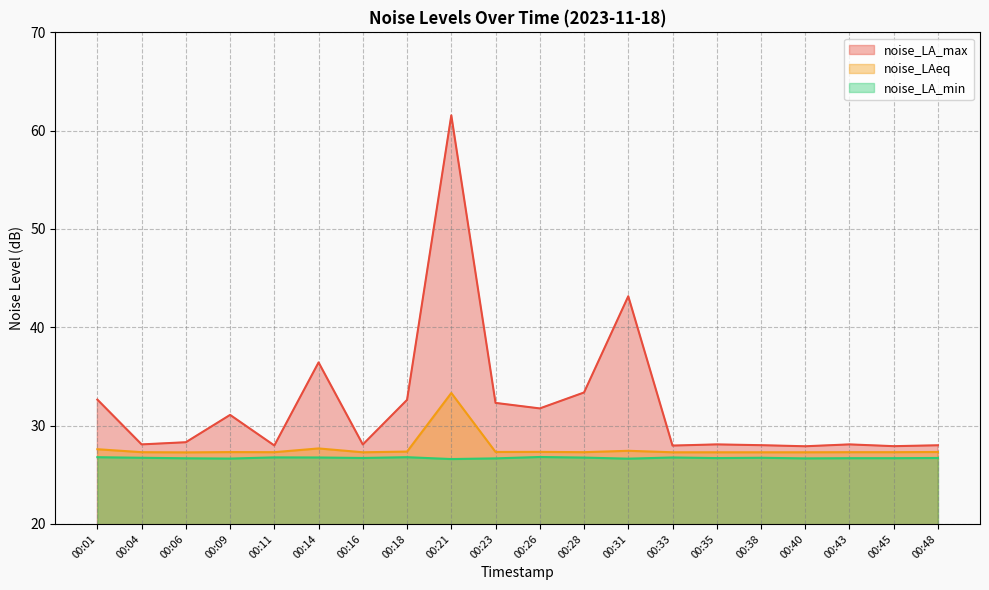

Which series has the largest total across all categories?

noise_LA_max